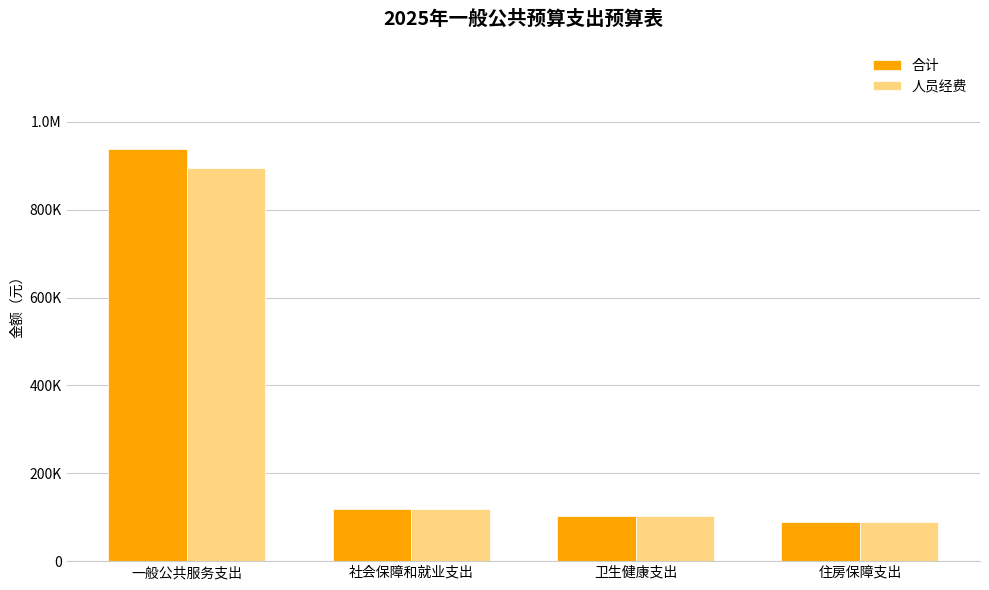

At which label does 合计 first exceed 117639?

一般公共服务支出